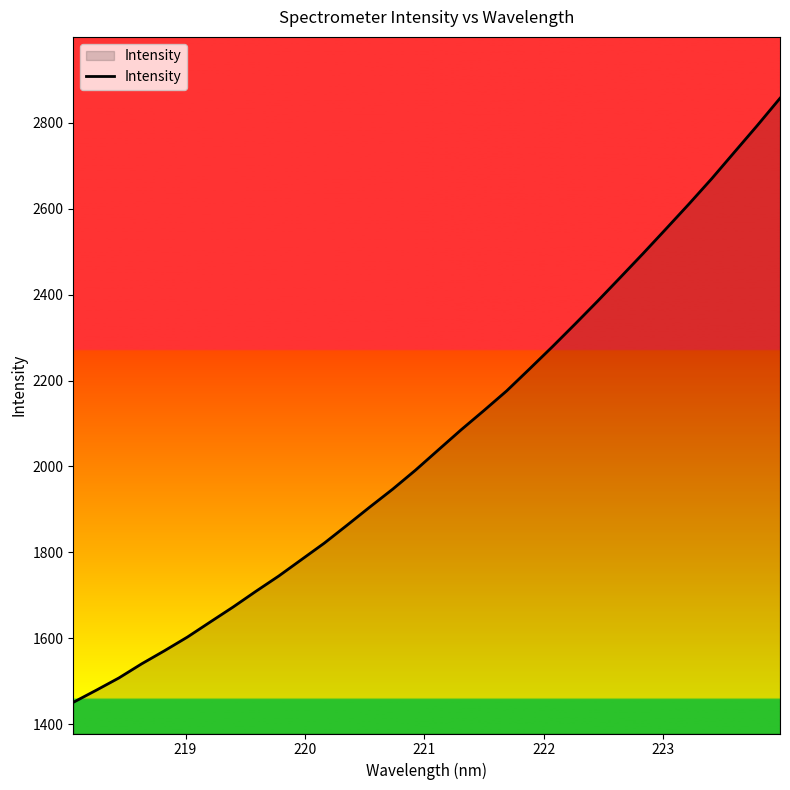

What is the difference between the maximum and minimum values?

1406.2